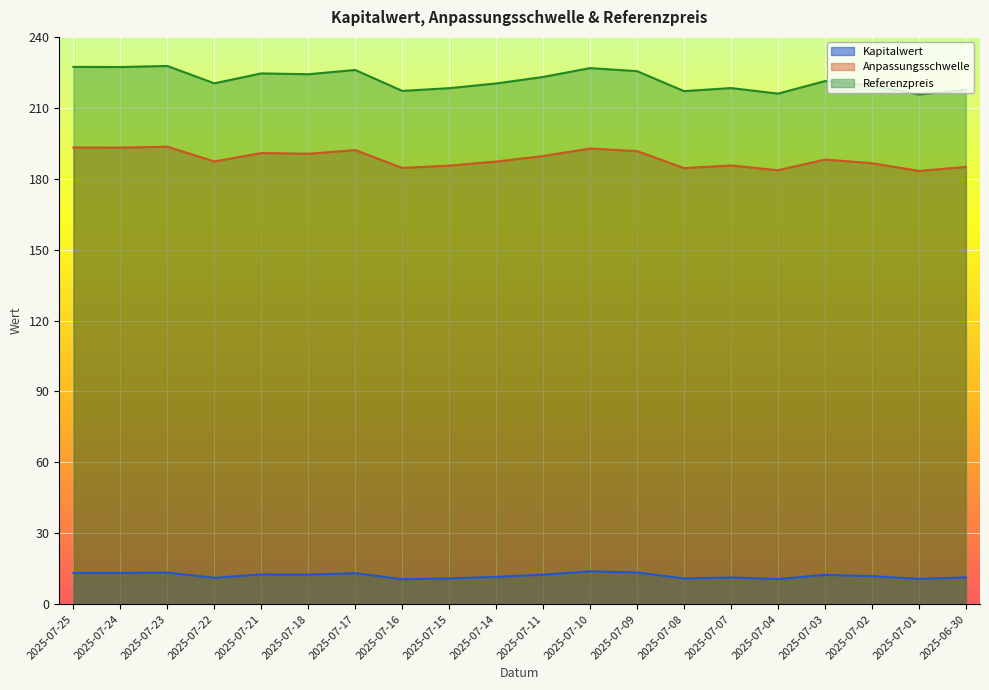

How many series are shown in this chart?

3